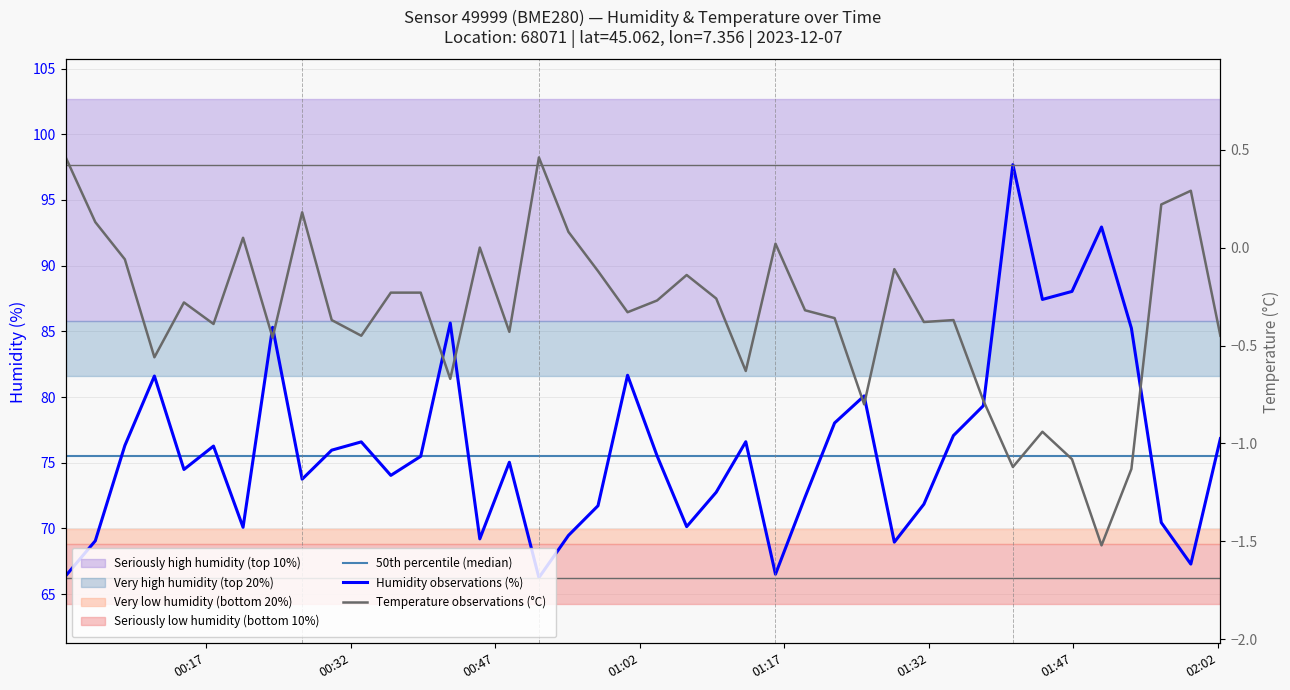

Reading left to right, list all the values displayed in this chart.

50th percentile (median): 75.5	75.5	75.5	75.5	75.5	75.5	75.5	75.5	75.5	75.5	75.5	75.5	75.5	75.5	75.5	75.5	75.5	75.5	75.5	75.5	75.5	75.5	75.5	75.5	75.5	75.5	75.5	75.5	75.5	75.5	75.5	75.5	75.5	75.5	75.5	75.5	75.5	75.5	75.5	75.5
Humidity observations (%): 66.4	69.1	76.3	81.6	74.5	76.3	70.1	85.3	73.8	76.0	76.6	74.0	75.5	85.6	69.2	75.0	66.3	69.5	71.7	81.7	75.5	70.1	72.8	76.6	66.5	72.4	78.0	80.1	69.0	71.8	77.1	79.3	97.7	87.4	88.0	92.9	85.2	70.5	67.3	76.8
Temperature observations (°C): 0.5	0.1	-0.1	-0.6	-0.3	-0.4	0.1	-0.5	0.2	-0.4	-0.5	-0.2	-0.2	-0.7	0.0	-0.4	0.5	0.1	-0.1	-0.3	-0.3	-0.1	-0.3	-0.6	0.0	-0.3	-0.4	-0.8	-0.1	-0.4	-0.4	-0.8	-1.1	-0.9	-1.1	-1.5	-1.1	0.2	0.3	-0.5